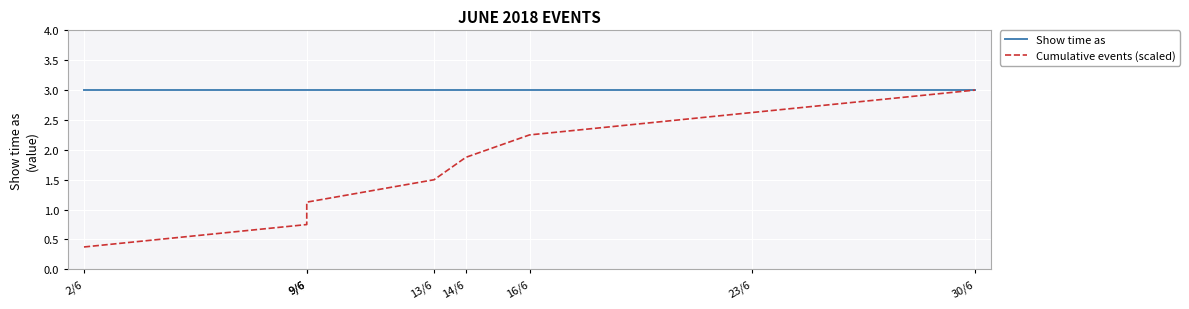

Rank the series by their average value, from lowest to highest.

Cumulative events (scaled), Show time as